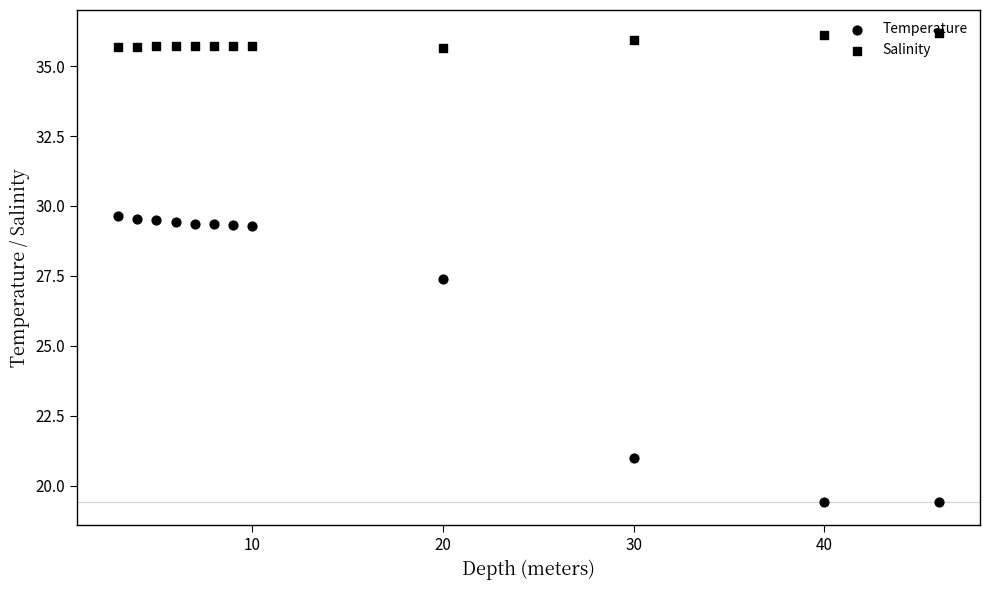

Which series has the widest spread of Y values?

Temperature